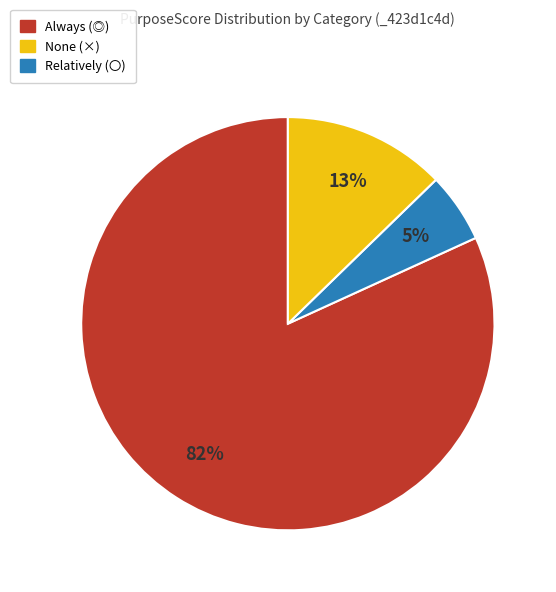

Is there any slice that represents more than half of the pie?

Yes